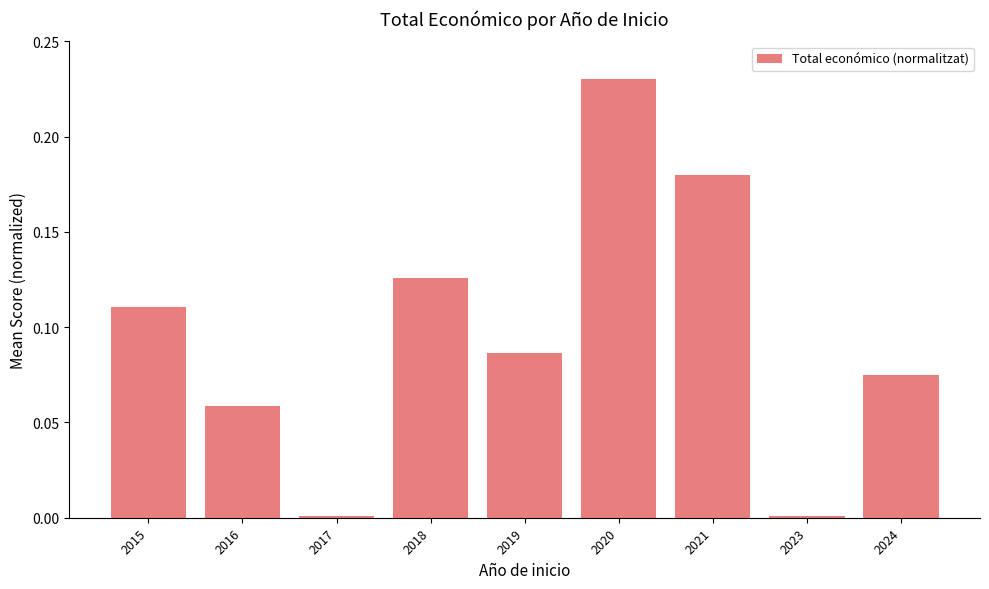

Which category has the highest value across all series?

2020